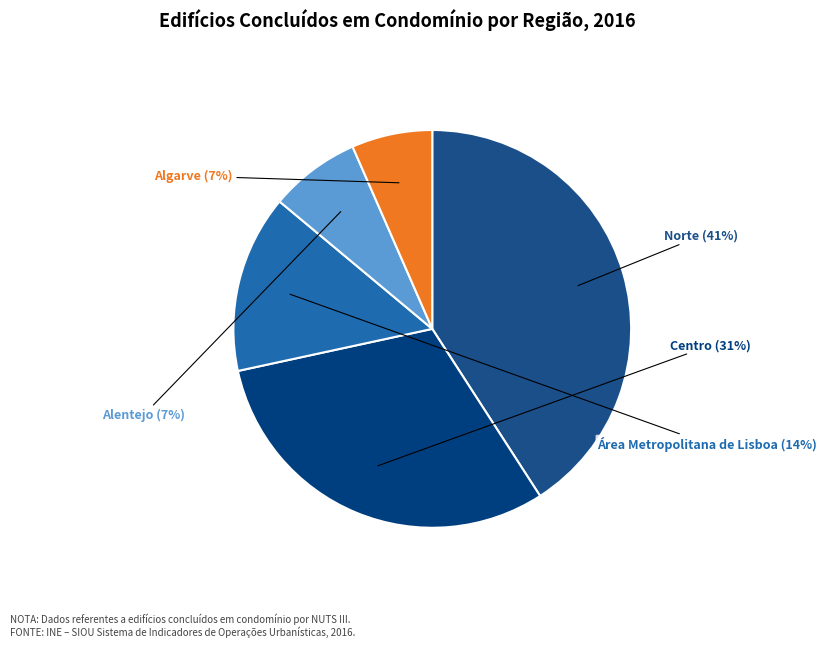

How many slices are in this pie chart?

5